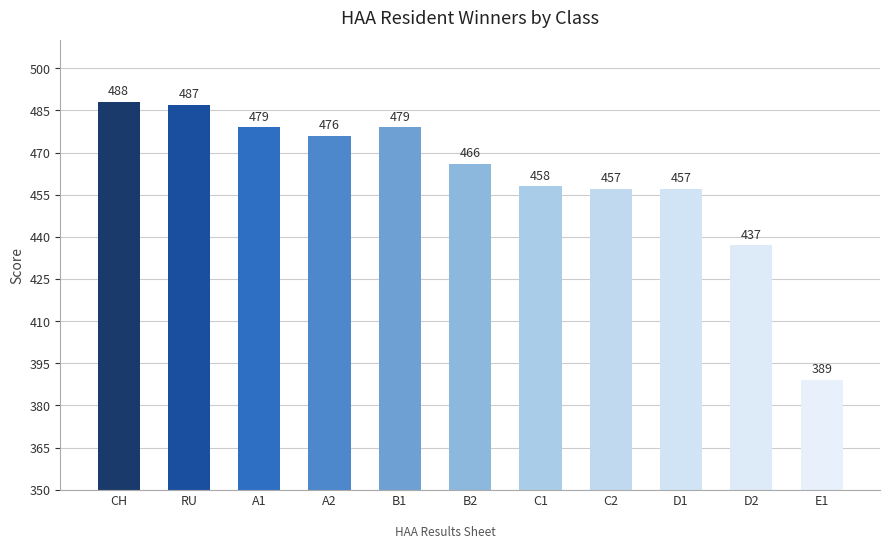

What is the sum of all values?

5073